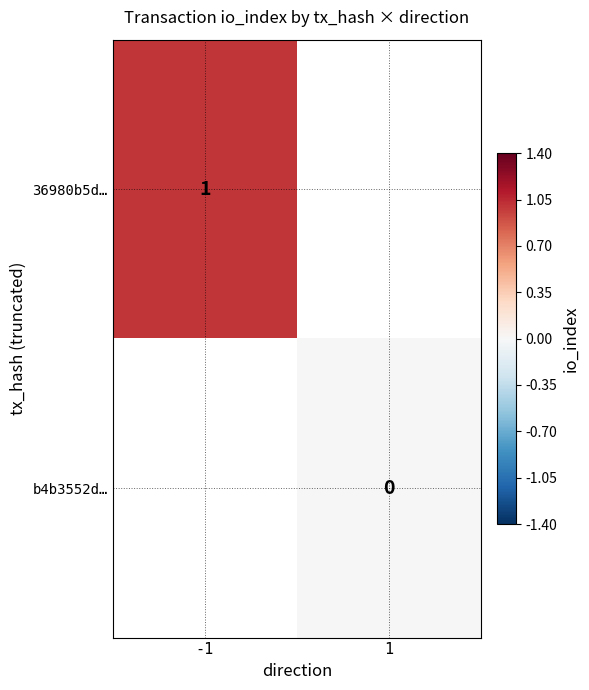

True or false: 36980b5d… has a value of 1 at -1.

True